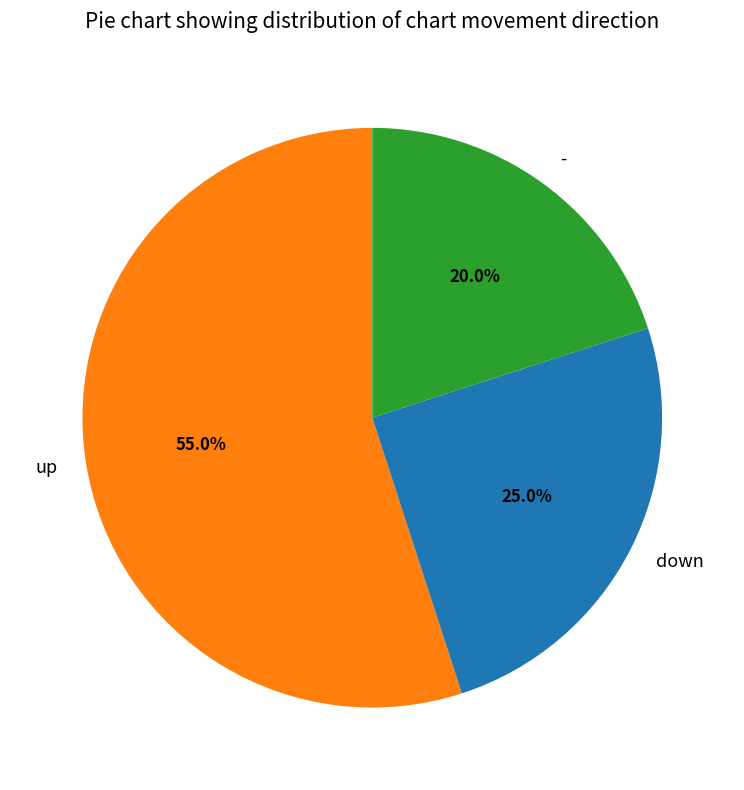

Do - and up together represent more than half of the pie?

Yes